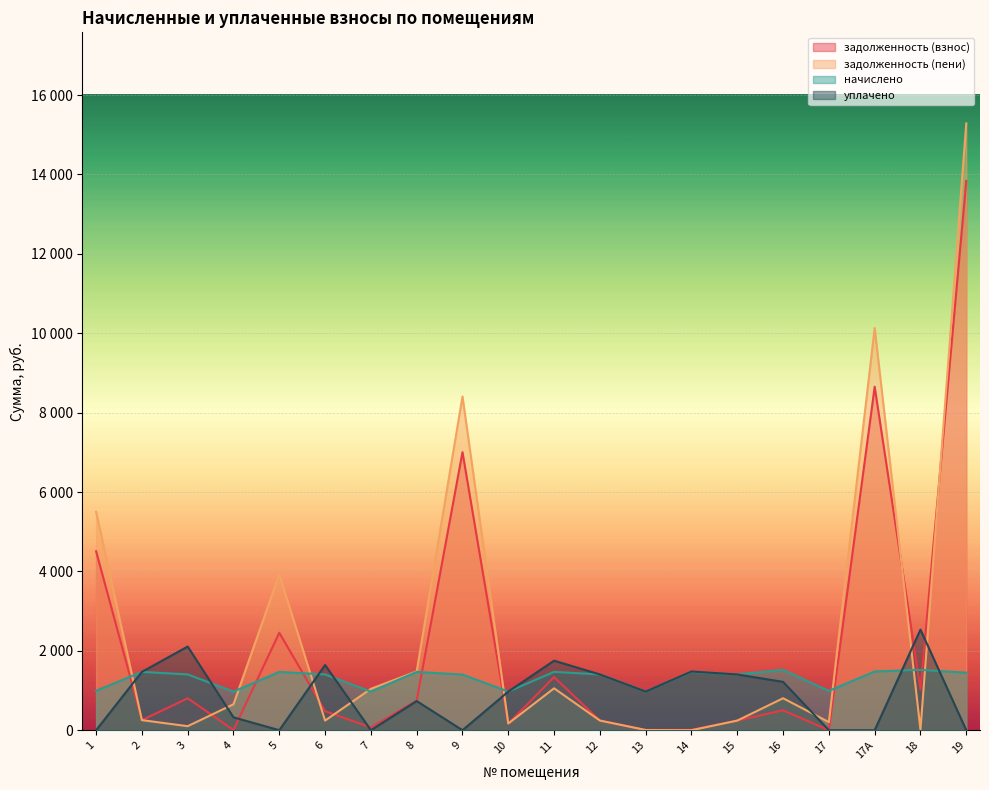

The value of задолженность (пени) at 3 is 101.6. True or false?

True